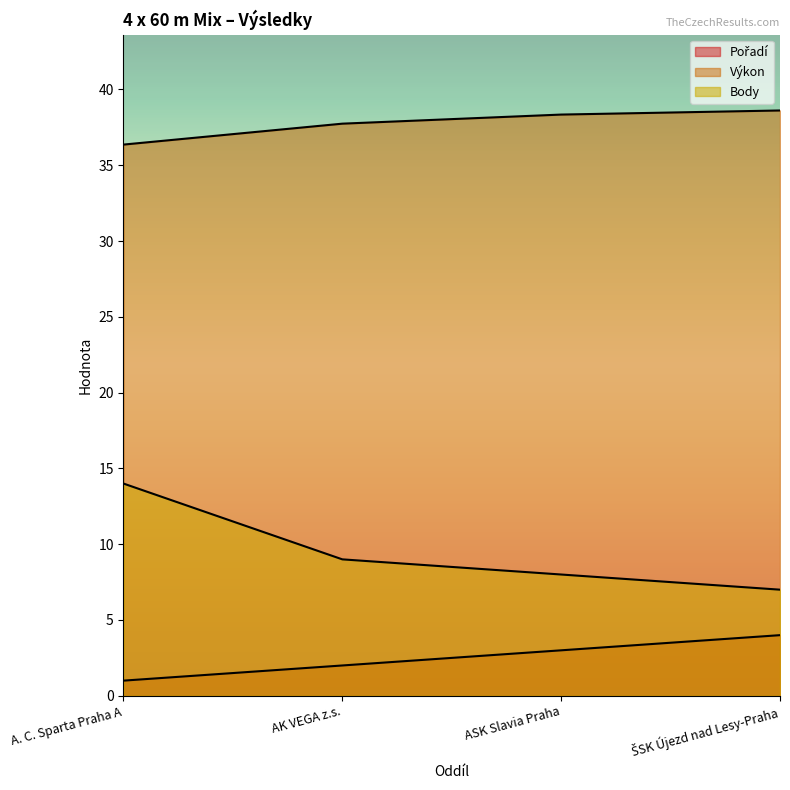

True or false: Výkon has more than 2 interior local peaks.

False